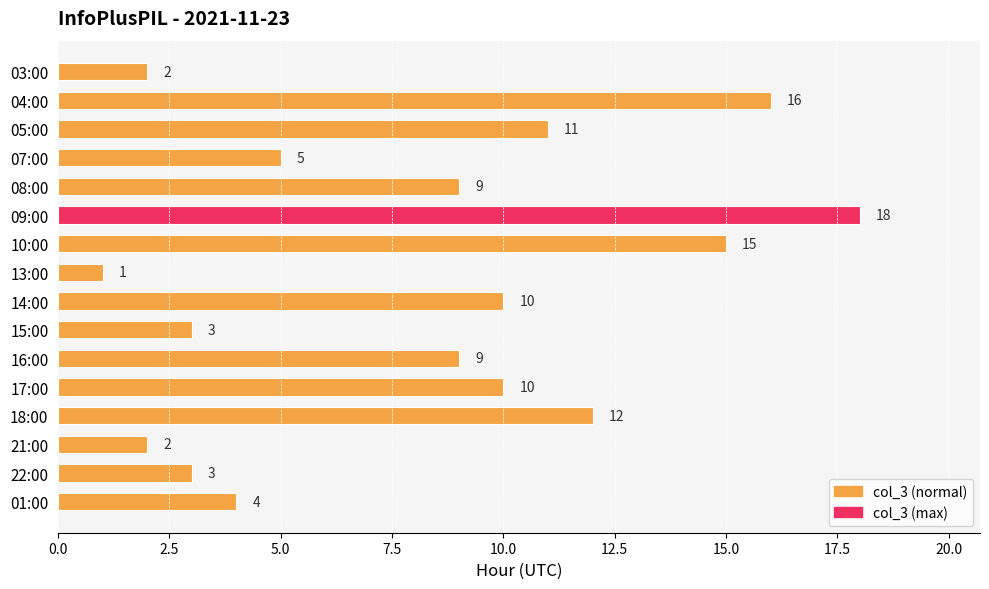

The value at 09:00 is 18. True or false?

True